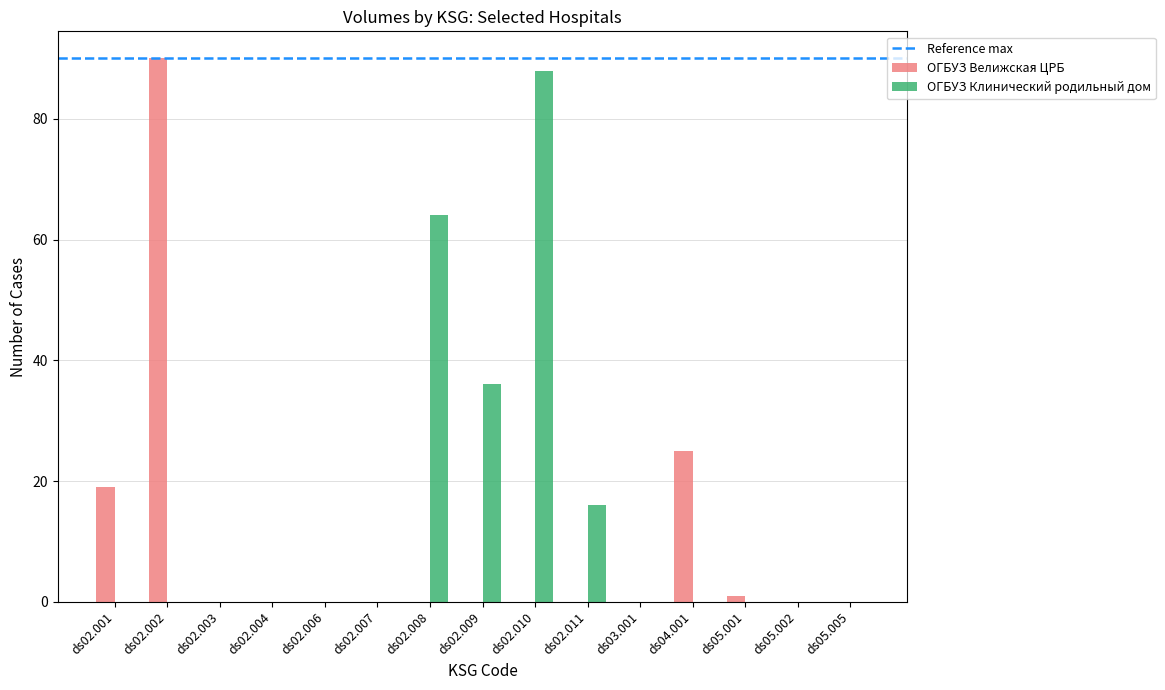

True or false: ОГБУЗ Клинический родильный дом has a value of 64 at ds02.008.

True